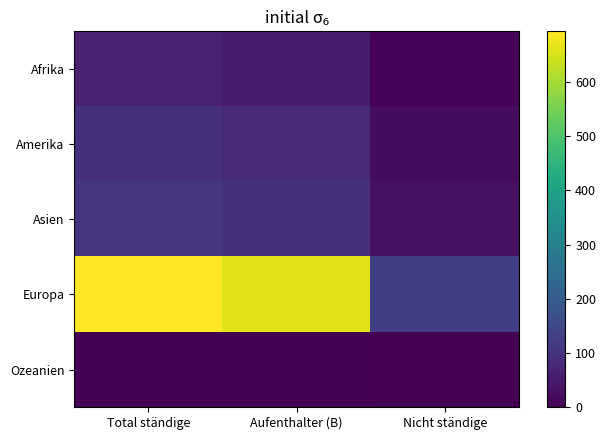

At how many categories does at least one series exceed 273?

2